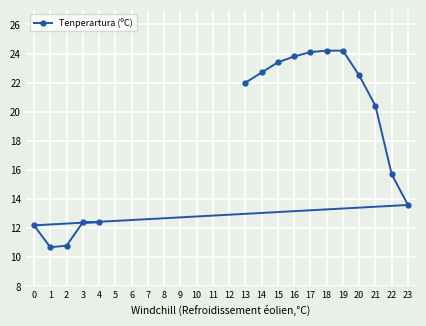

Reading left to right, transcribe all the data shown in this chart.

0=12.2	1=10.7	2=10.8	3=12.4	4=12.4	13=22.0	14=22.7	15=23.4	16=23.8	17=24.1	18=24.2	19=24.2	20=22.5	21=20.4	22=15.7	23=13.6